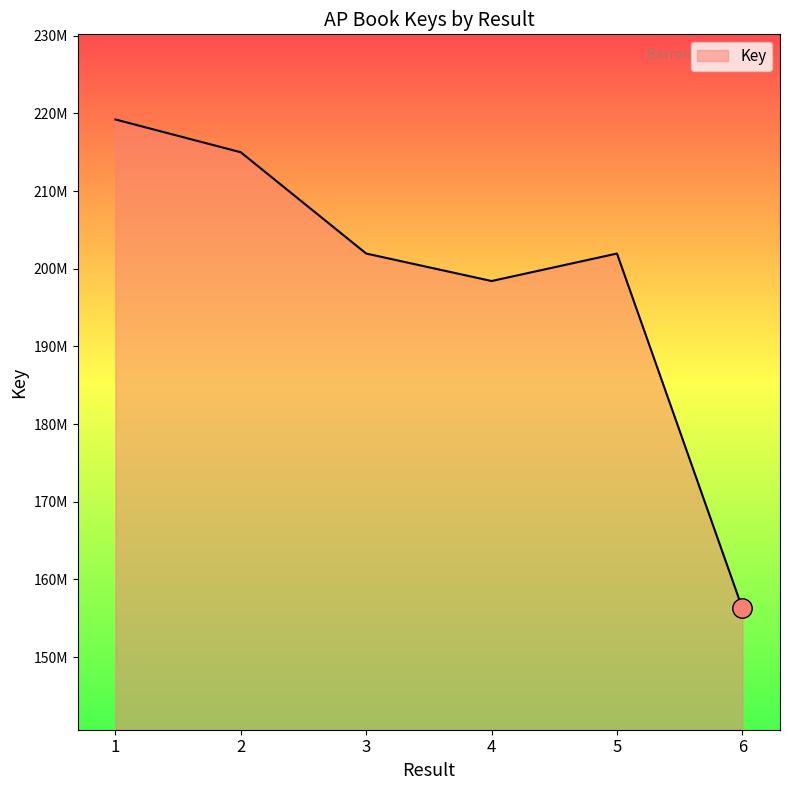

What is the average value?

198807220